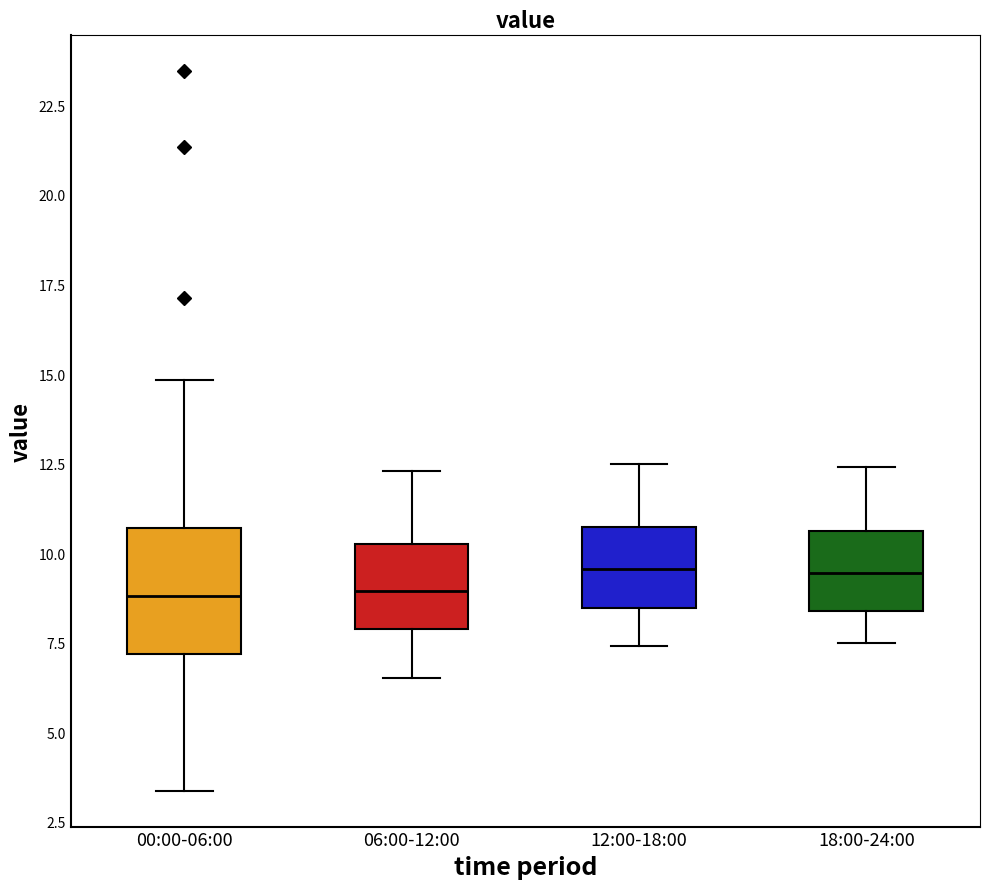

Reading left to right, read every box against the y-axis: the position of its median line, the range the box covers, and the ends of its whiskers. The values are not printed on the chart, so give them approximately, as read against the axis.

00:00-06:00: median 9.0, box 7.0 to 10.5, whiskers 3.5 to 15.0
06:00-12:00: median 9.0, box 8.0 to 10.5, whiskers 6.5 to 12.5
12:00-18:00: median 9.5, box 8.5 to 10.5, whiskers 7.5 to 12.5
18:00-24:00: median 9.5, box 8.5 to 10.5, whiskers 7.5 to 12.5